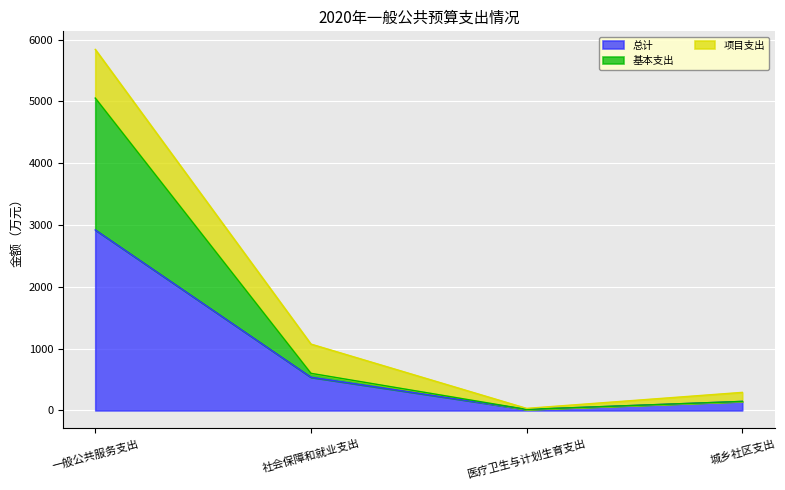

Which has a higher value, 城乡社区支出 or 一般公共服务支出?

一般公共服务支出